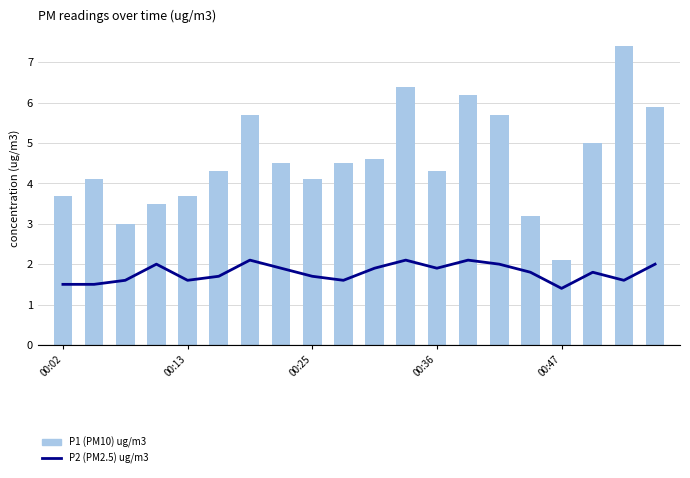

Is the value of P2 (PM2.5) ug/m3 at 00:16 greater than the value of P1 (PM10) ug/m3 at 00:56?

No